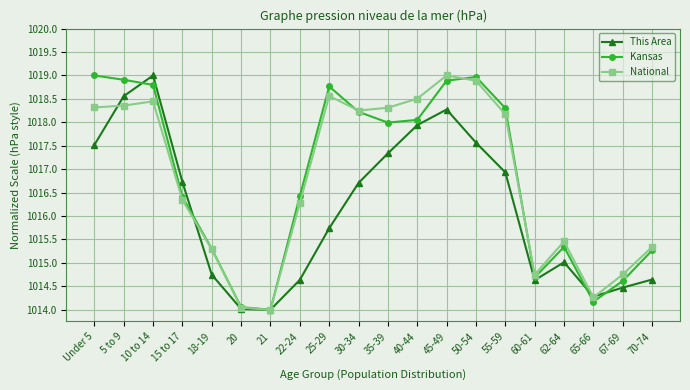

What is the minimum value for This Area?

1014.0